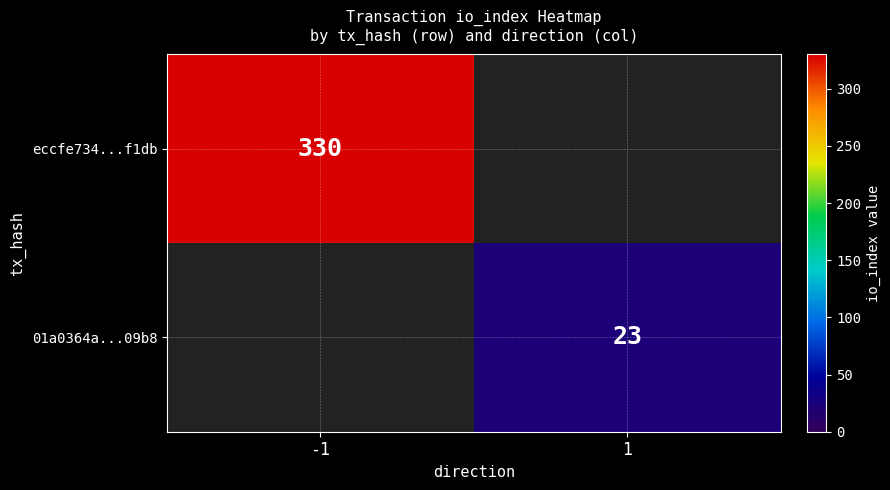

The eccfe734...f1db series shows 330 at -1. True or false?

True